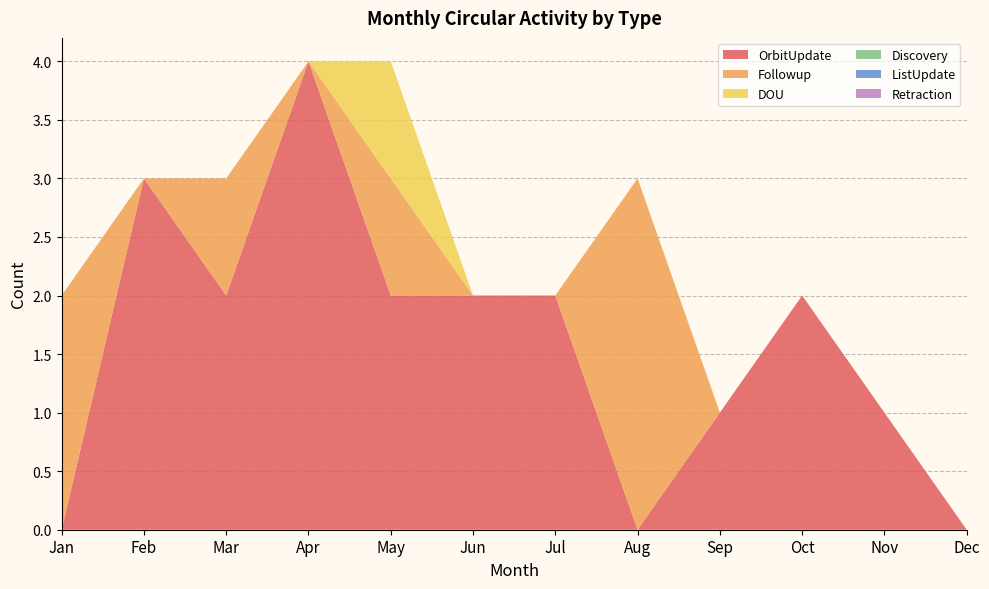

Reading right to left, what are all the values shown in this chart?

OrbitUpdate: Dec=0	Nov=1	Oct=2	Sep=1	Aug=0	Jul=2	Jun=2	May=2	Apr=4	Mar=2	Feb=3	Jan=0
Followup: Dec=0	Nov=0	Oct=0	Sep=0	Aug=3	Jul=0	Jun=0	May=1	Apr=0	Mar=1	Feb=0	Jan=2
DOU: Dec=0	Nov=0	Oct=0	Sep=0	Aug=0	Jul=0	Jun=0	May=1	Apr=0	Mar=0	Feb=0	Jan=0
Discovery: Dec=0	Nov=0	Oct=0	Sep=0	Aug=0	Jul=0	Jun=0	May=0	Apr=0	Mar=0	Feb=0	Jan=0
ListUpdate: Dec=0	Nov=0	Oct=0	Sep=0	Aug=0	Jul=0	Jun=0	May=0	Apr=0	Mar=0	Feb=0	Jan=0
Retraction: Dec=0	Nov=0	Oct=0	Sep=0	Aug=0	Jul=0	Jun=0	May=0	Apr=0	Mar=0	Feb=0	Jan=0